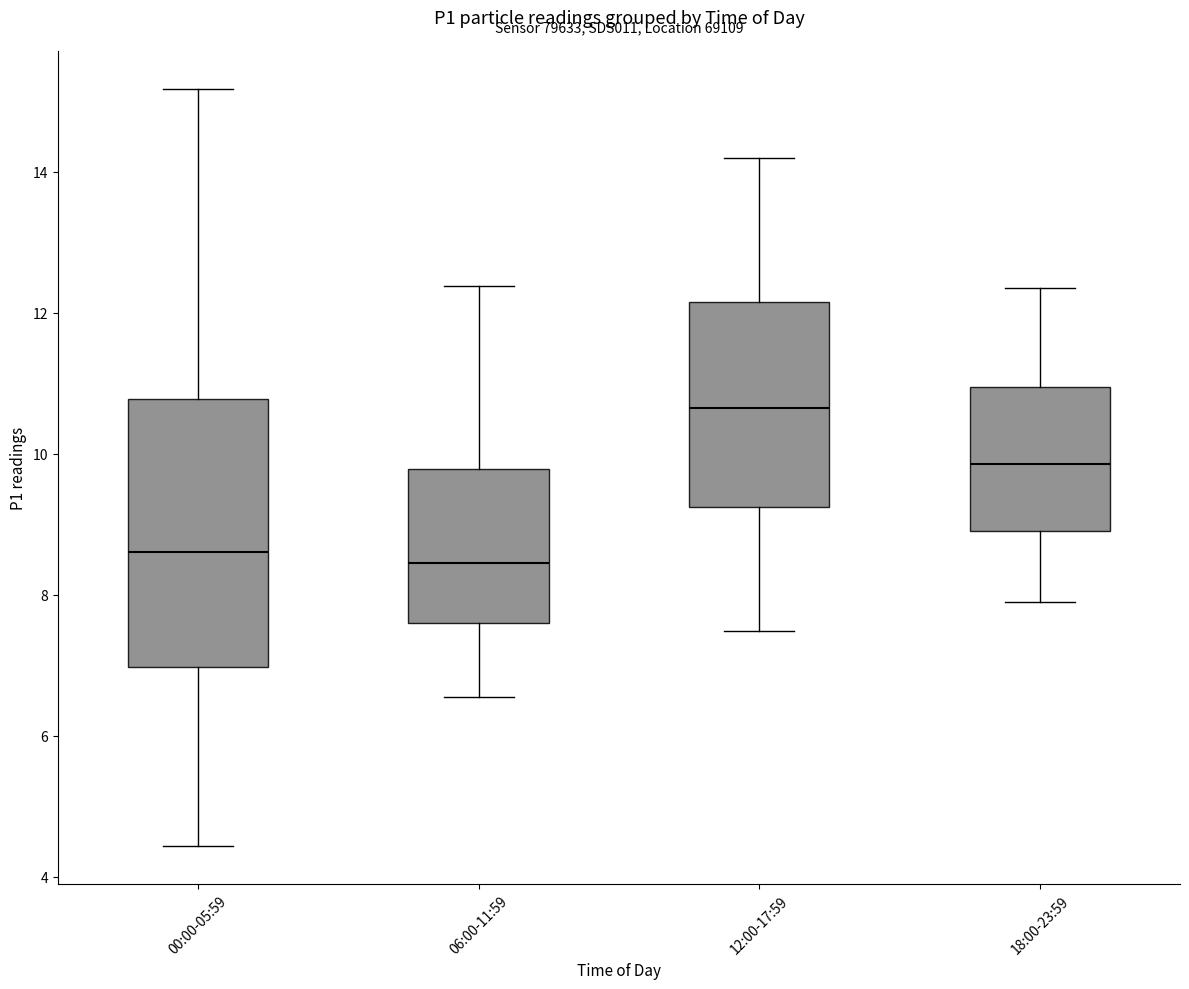

Reading left to right, transcribe this box plot: for each box, give where its median line is, the range the box spans, and where its two whiskers end, as read against the y-axis. The values are not printed on the chart, so give them approximately, as read against the axis.

00:00-05:59: median 8.6, box 7.0 to 10.8, whiskers 4.4 to 15.2
06:00-11:59: median 8.4, box 7.6 to 9.8, whiskers 6.6 to 12.4
12:00-17:59: median 10.6, box 9.2 to 12.2, whiskers 7.4 to 14.2
18:00-23:59: median 9.8, box 9.0 to 11.0, whiskers 8.0 to 12.4